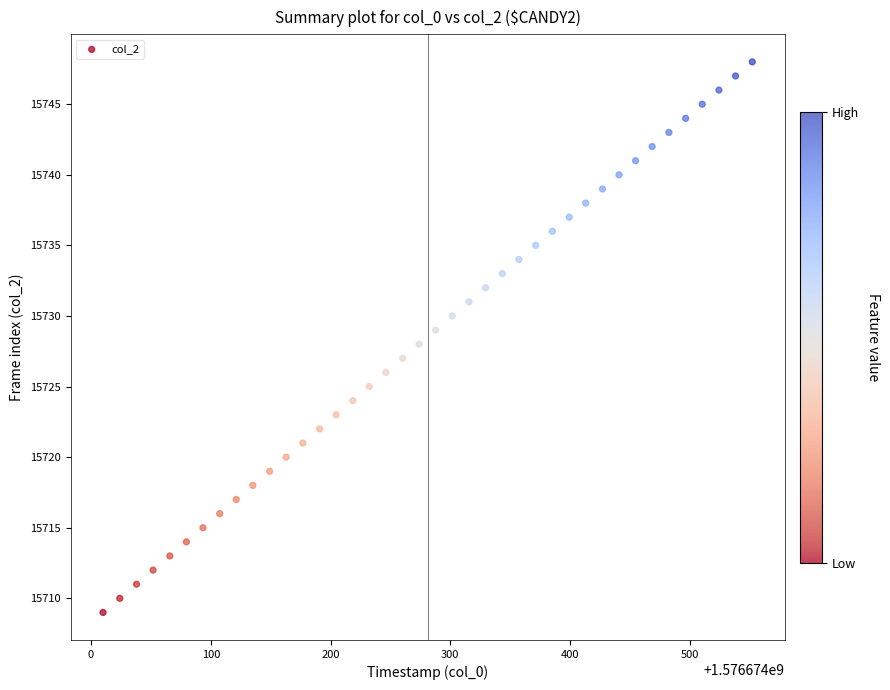

What is the range of Y values (max minus min)?

39